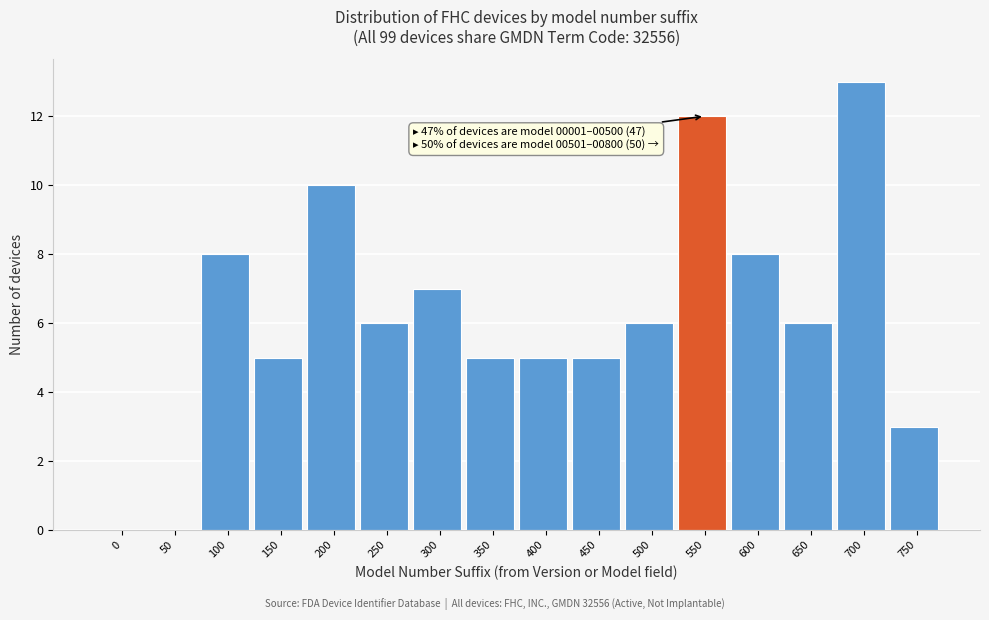

Reading left to right, extract all data points from this chart.

0=0	50=0	100=8	150=5	200=10	250=6	300=7	350=5	400=5	450=5	500=6	550=12	600=8	650=6	700=13	750=3